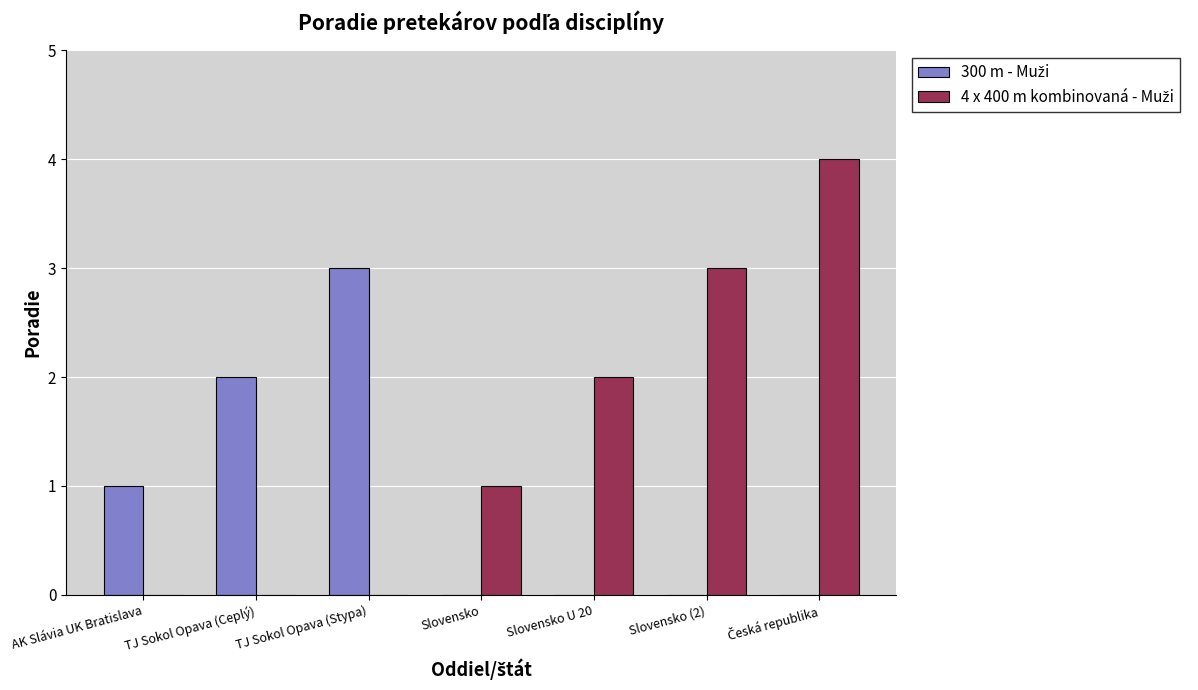

What is the greatest value displayed?

4